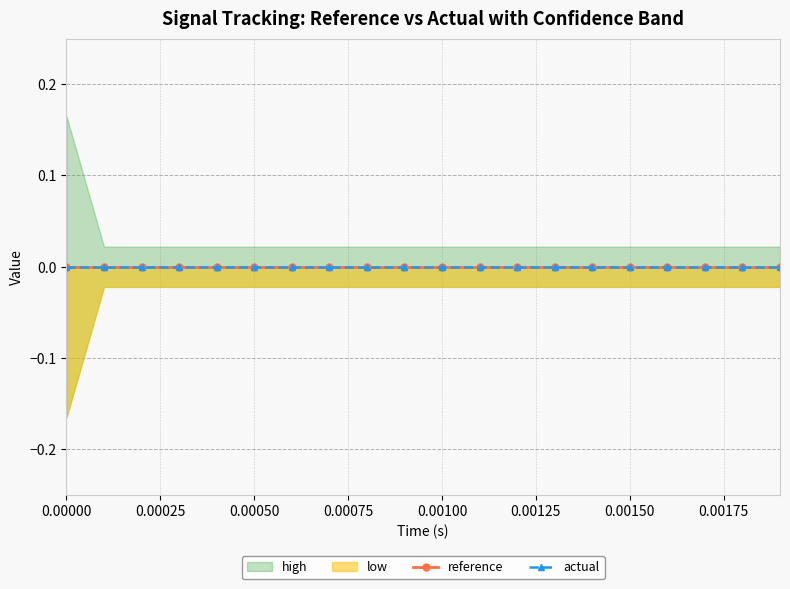

Does the chart display data point markers on the line(s)?

Yes